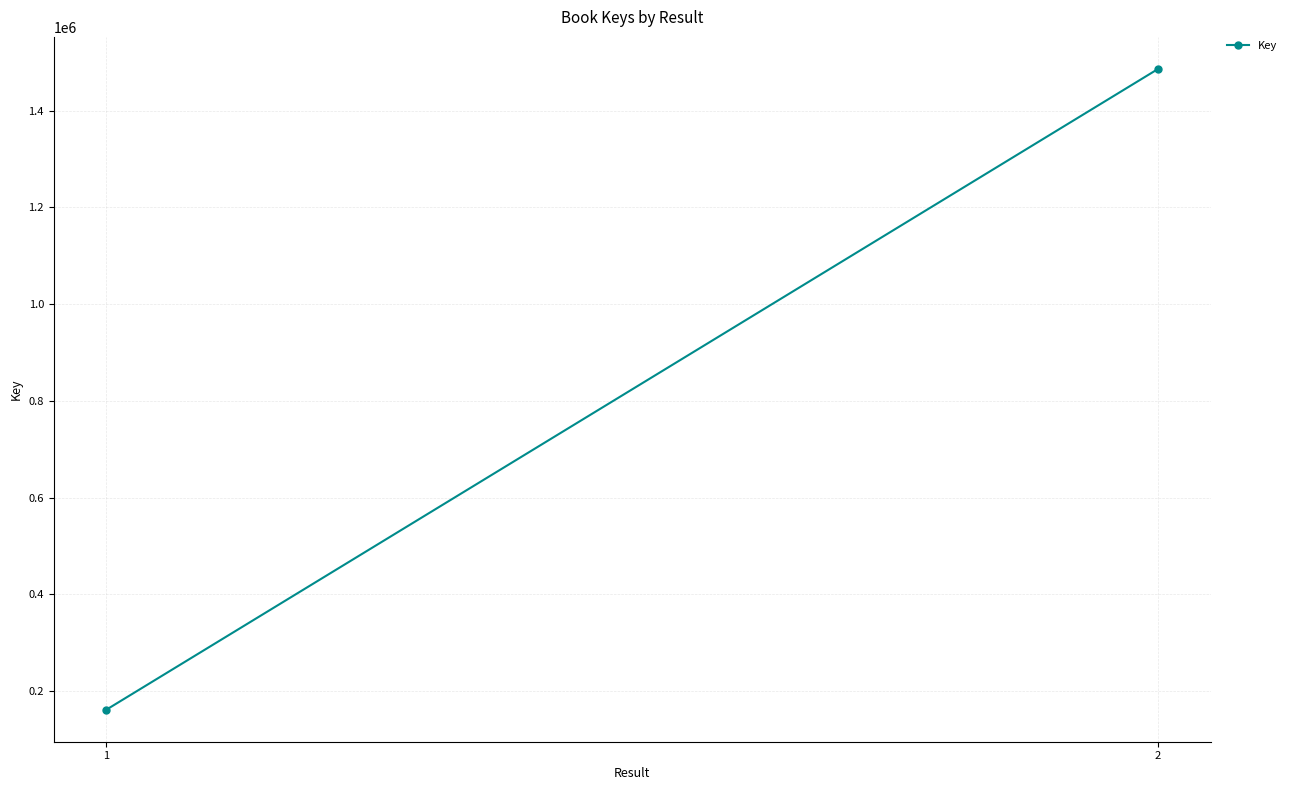

What is the change in value from 1 to 2?

+1324186